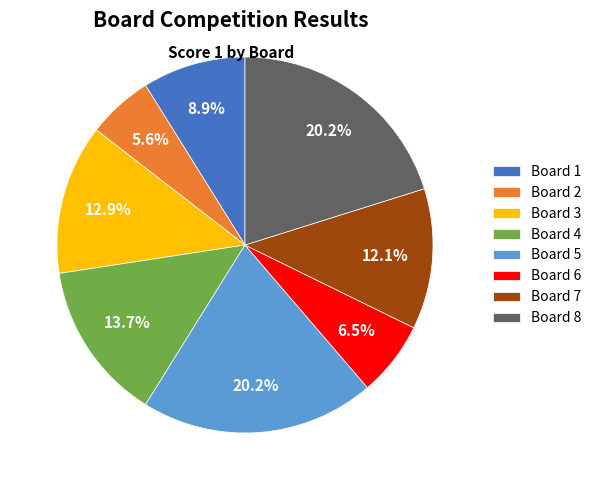

To the nearest percent, what percentage of the pie is Board 7?

12%